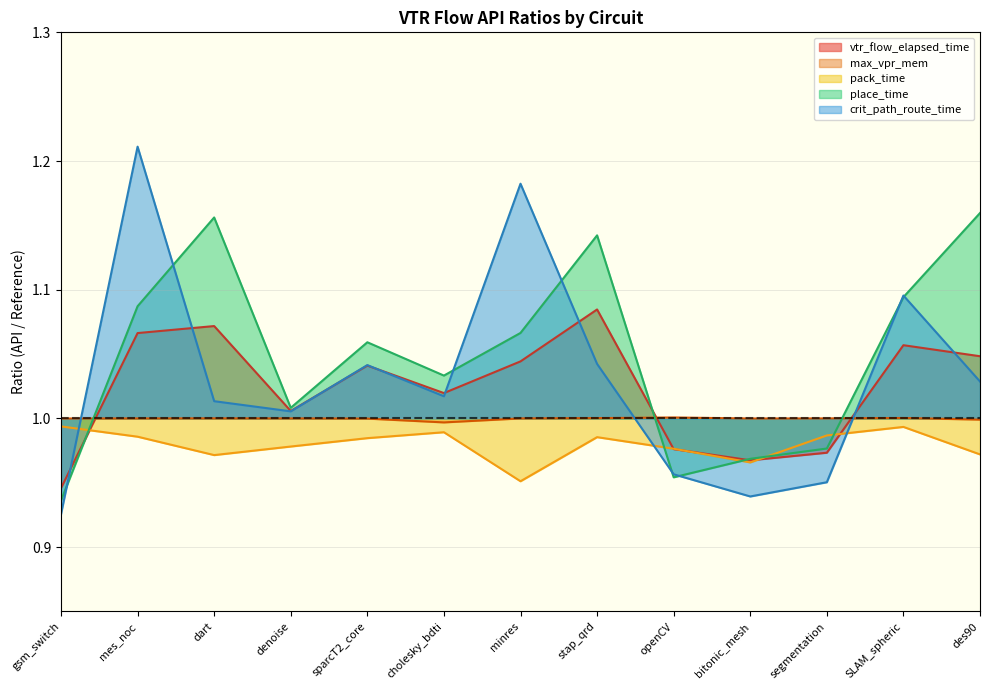

True or false: place_time has more than 2 points higher than both neighbors.

True